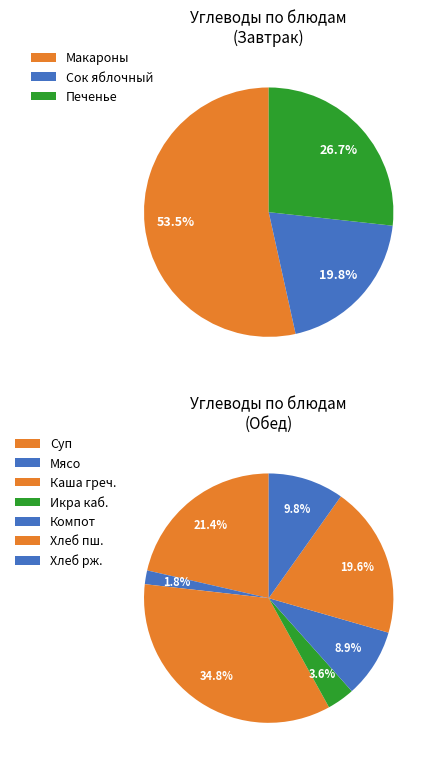

Combined, do каша рассыпчатая гречневая с маслом and компот из смеси сухофруктов account for over 50%?

No